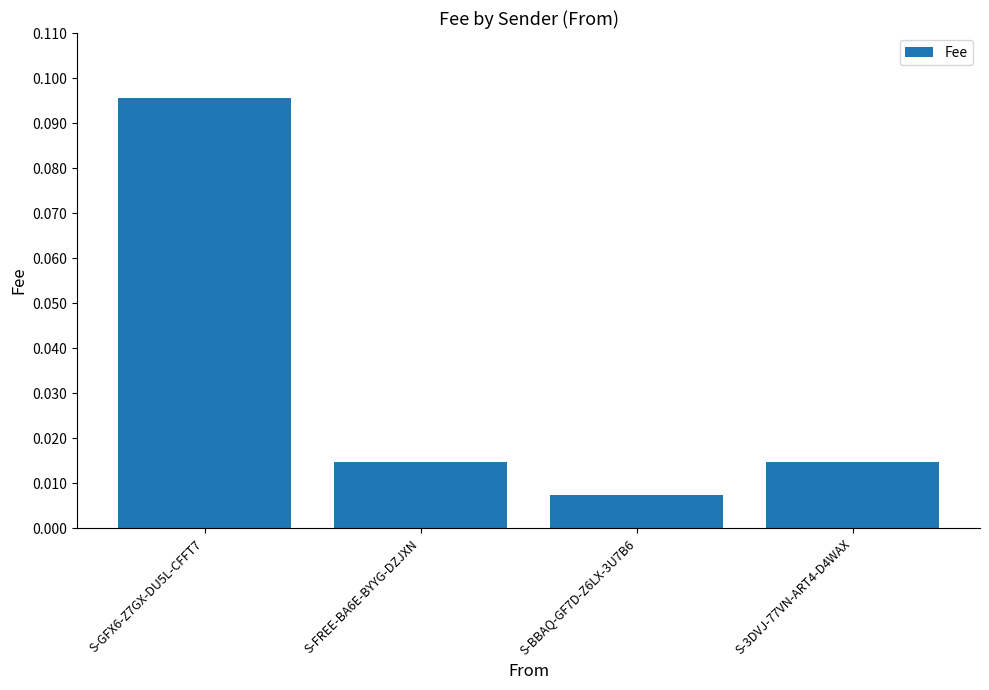

What is the label of the 3rd bar from the right?

S-FREE-BA6E-BYYG-DZJXN